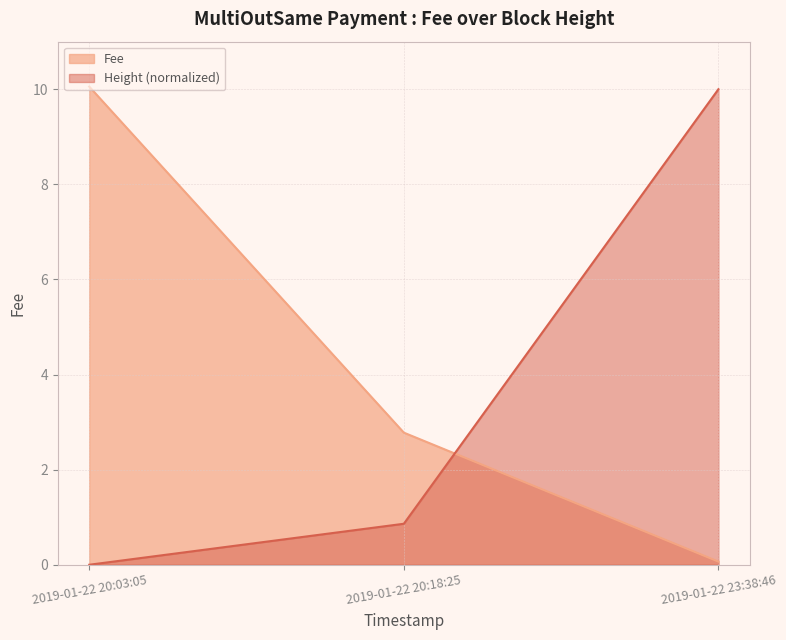

Between 2019-01-22 20:18:25 and 2019-01-22 23:38:46, which series saw the biggest shift?

Height (normalized)